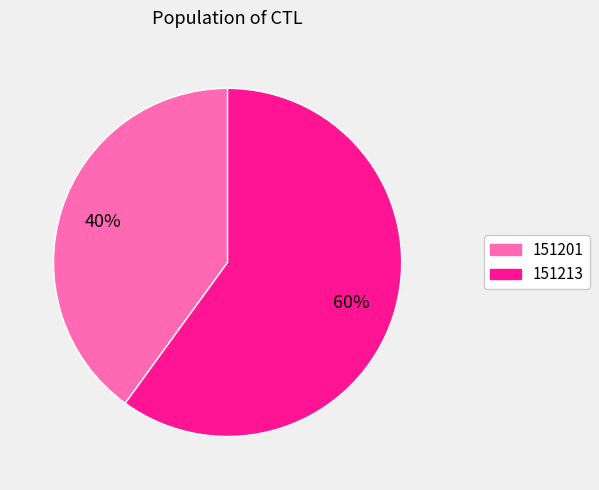

What percentage is the 151213 slice, to the nearest percent?

60%